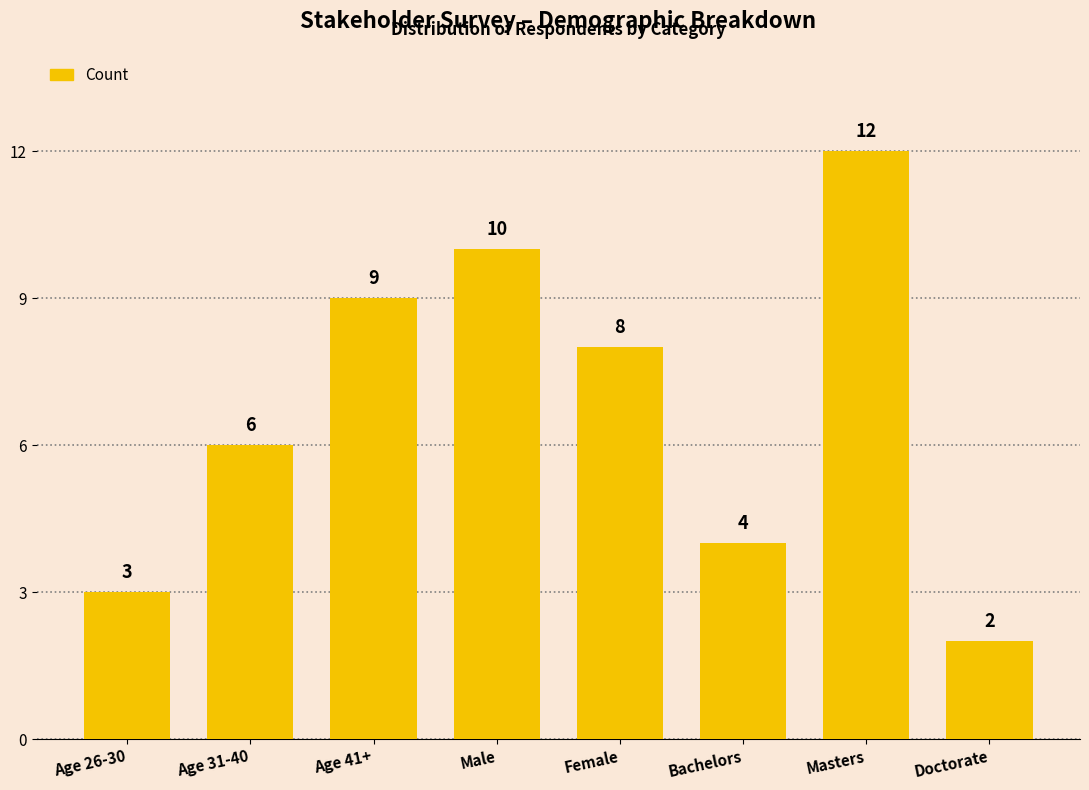

What is the difference between the maximum and minimum values?

10